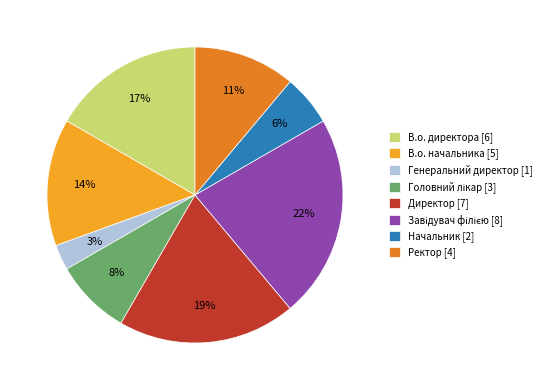

To the nearest percent, what is the average slice percentage?

12%